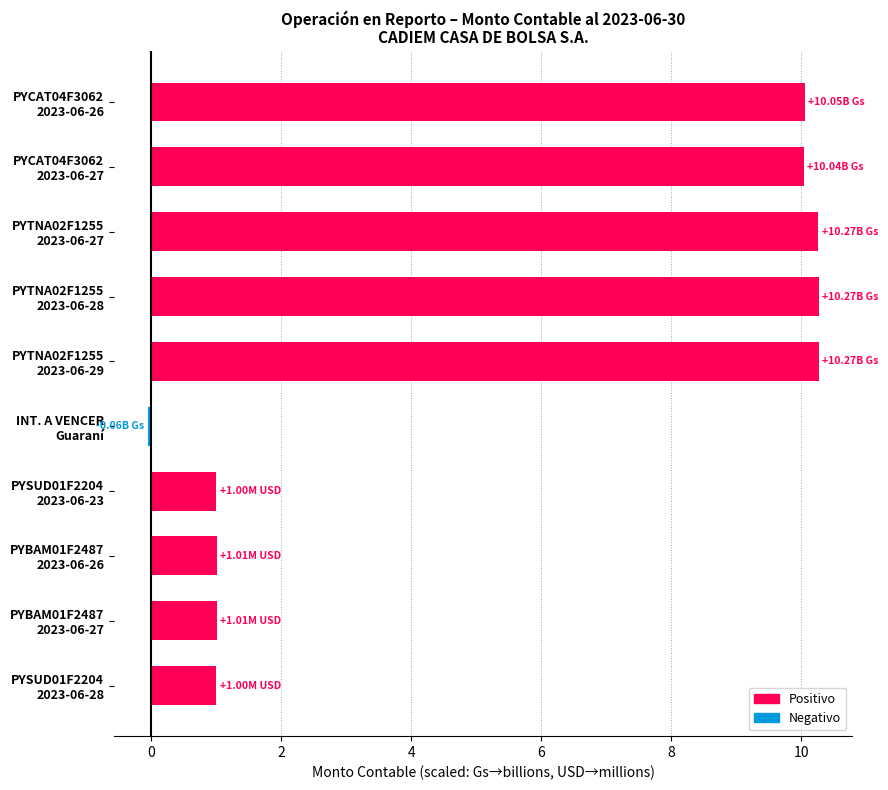

Does the chart contain stacked bars?

No